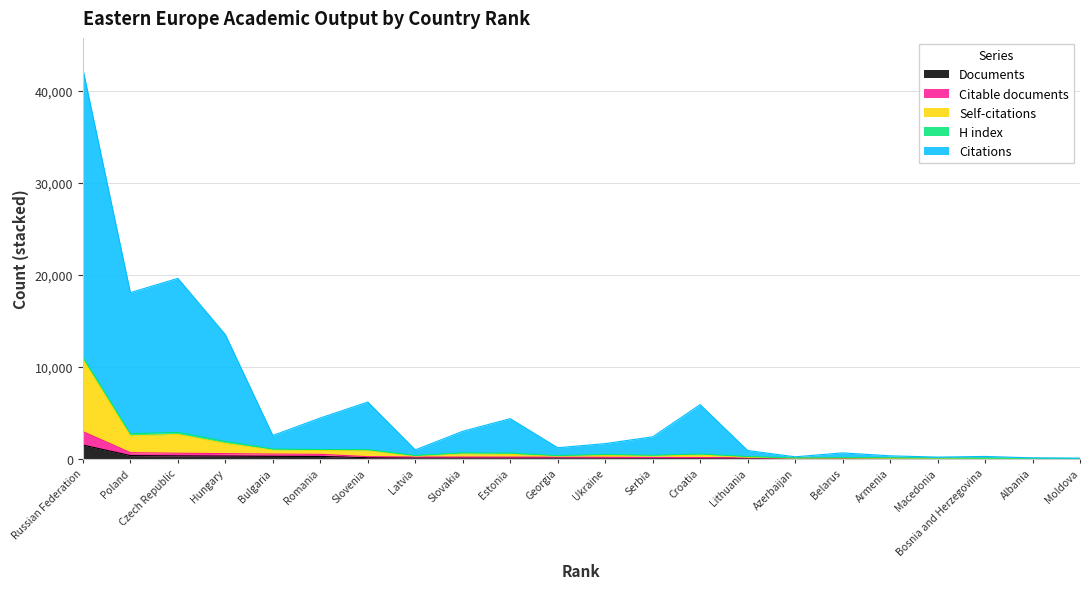

At which label does Documents reach its peak?

Russian Federation